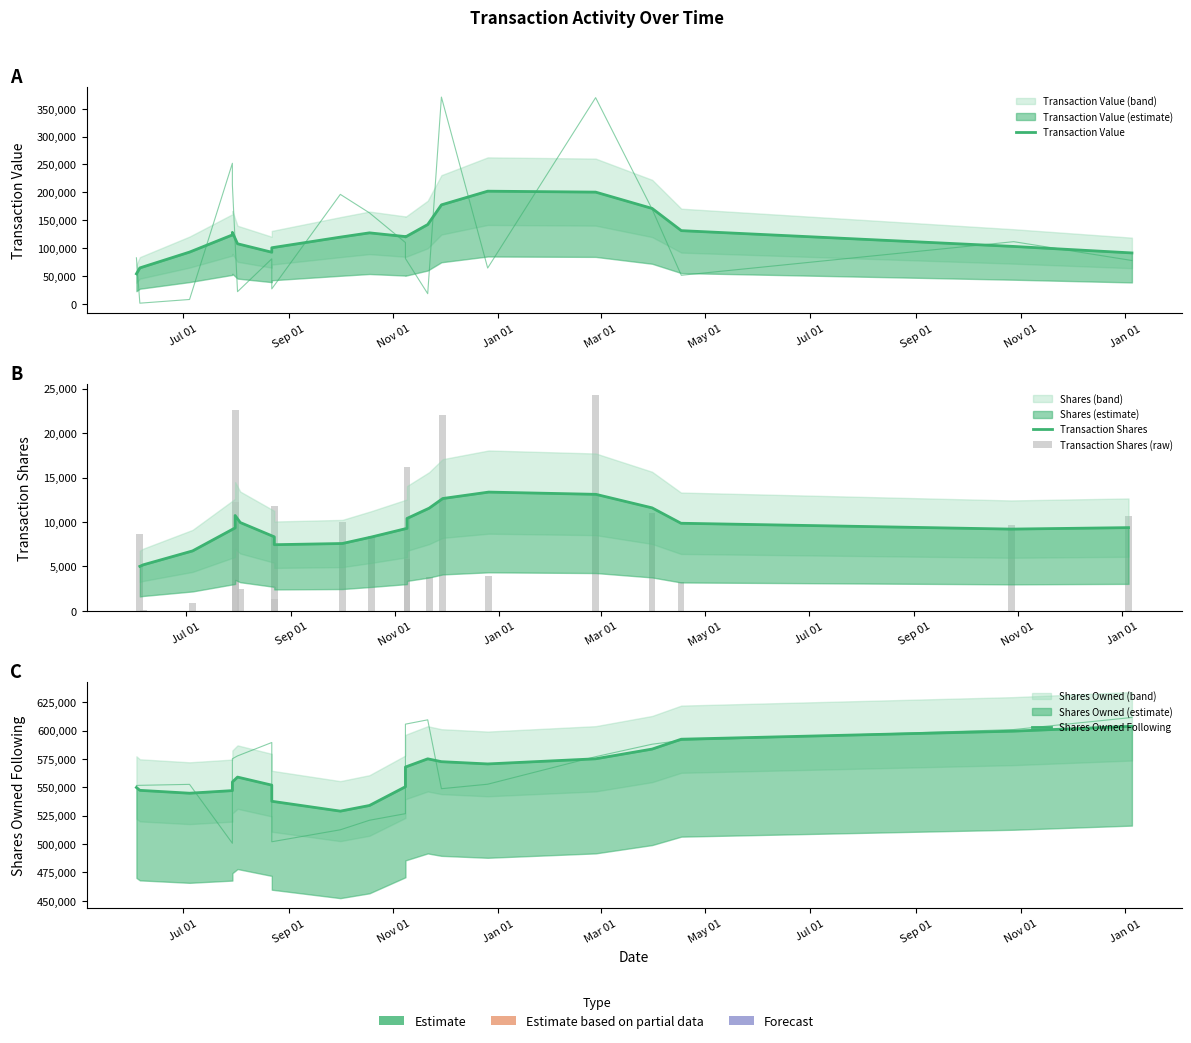

Which series has the widest spread of values?

Transaction Value